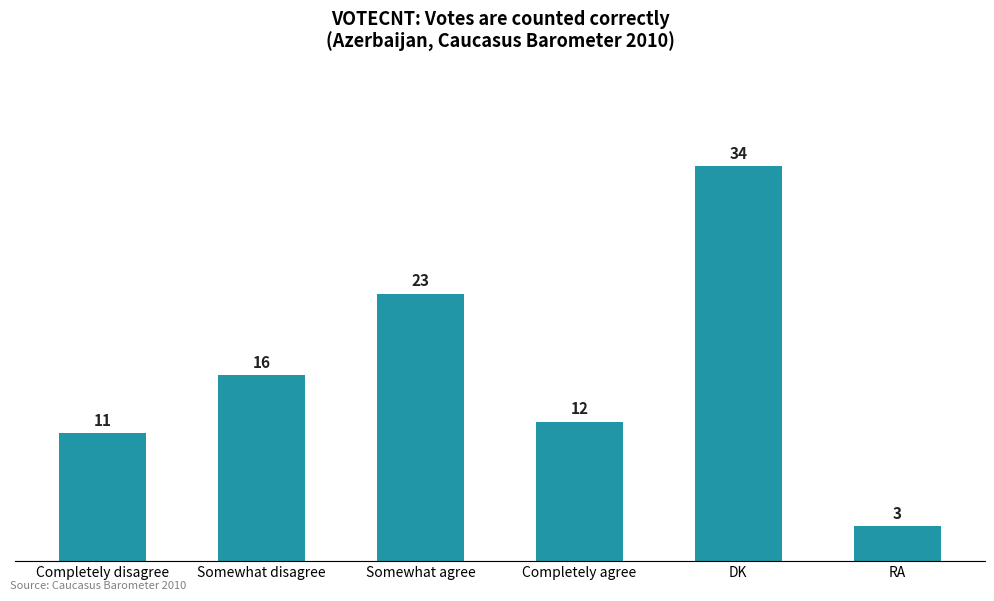

At which label is the value closest to 18?

Somewhat disagree